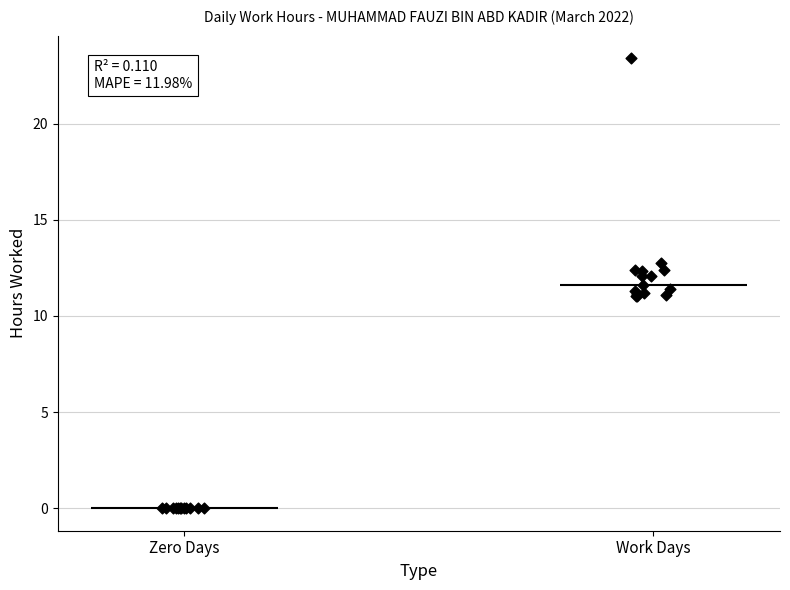

Which has a higher value, 10 or 22?

22